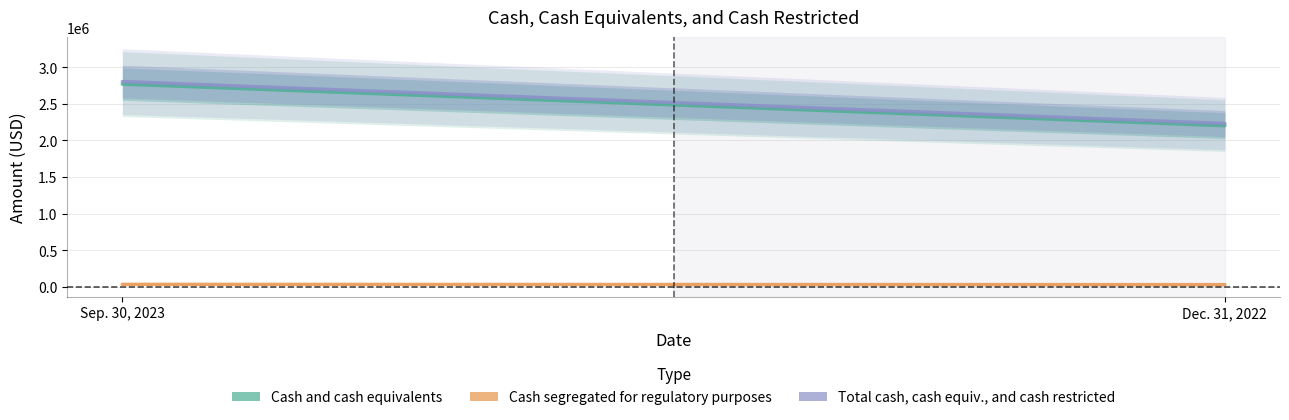

What is the highest value of the Total cash, cash equivalents, and cash restricted series?

2801752